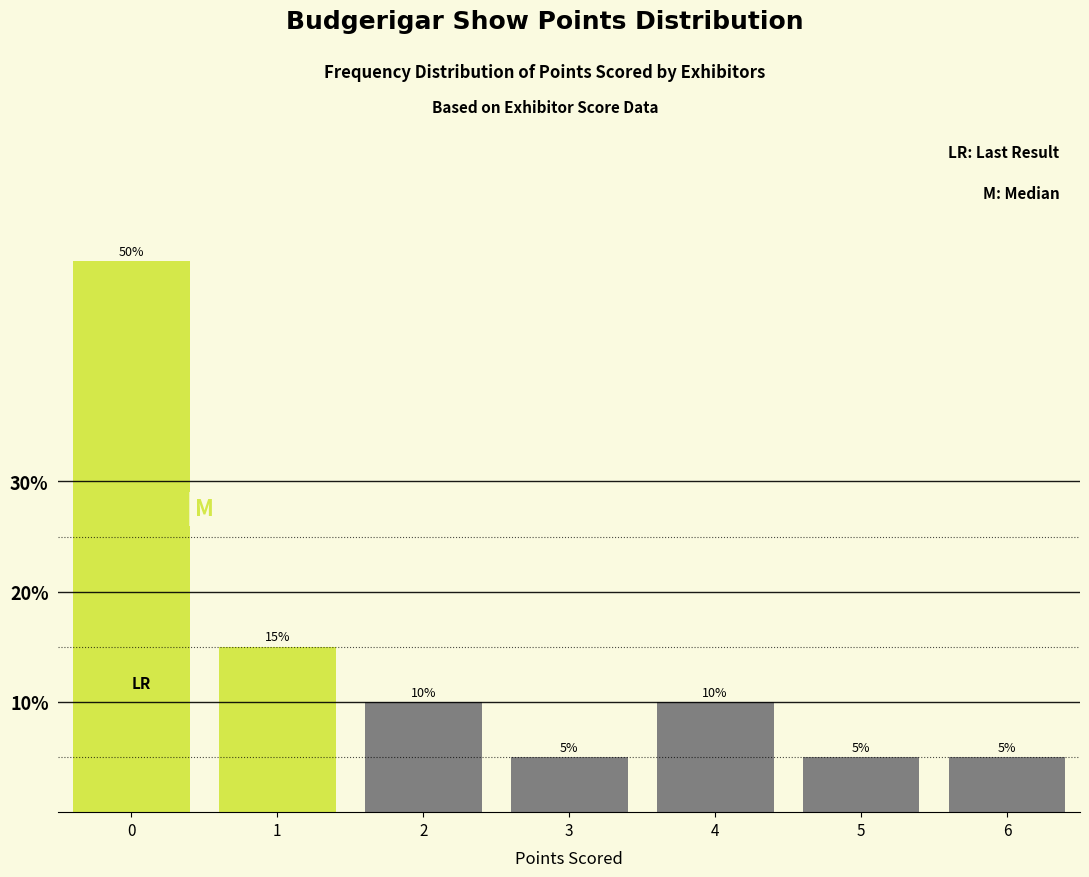

Reading left to right, what are all the values shown in this chart?

0=50	1=15	2=10	3=5	4=10	5=5	6=5